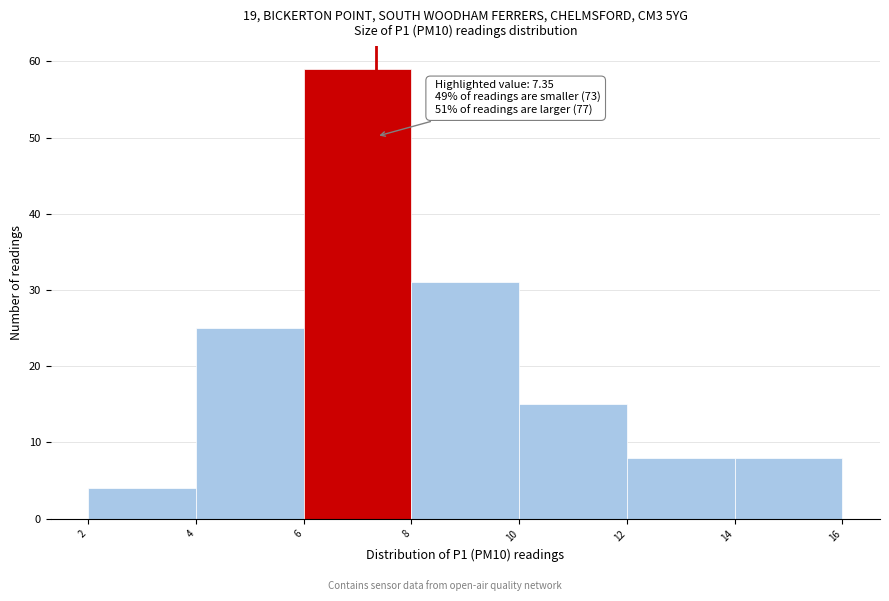

Which range on the x-axis has the tallest bar?

6 to 8